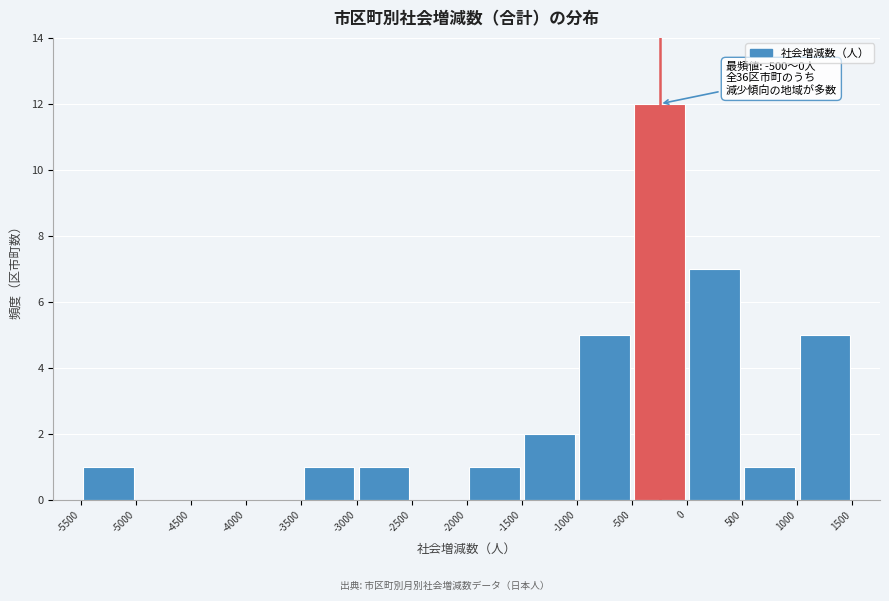

Which range on the x-axis has the tallest bar?

-500 to 0